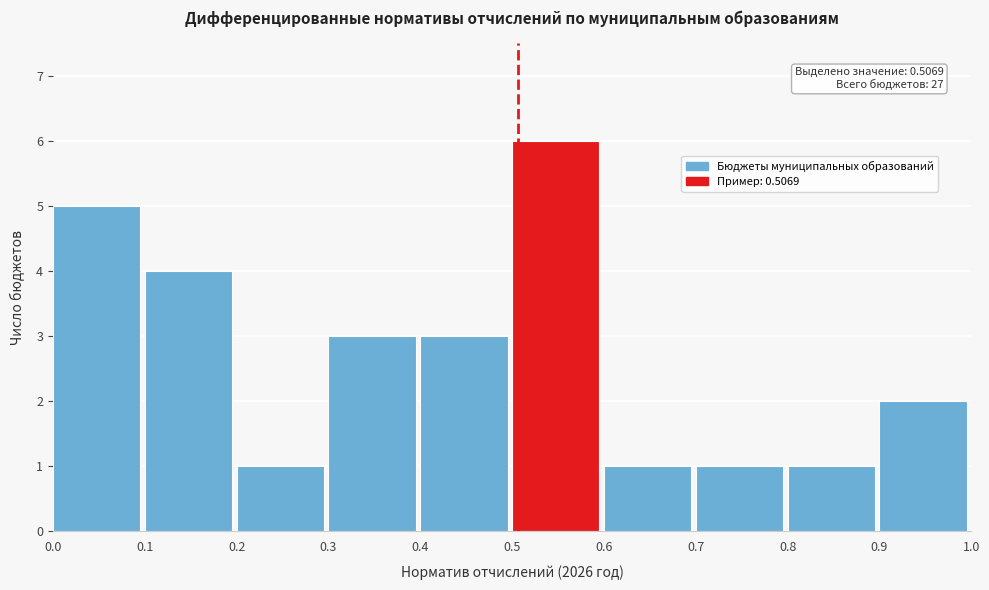

Over which range of the x-axis is the bar tallest?

0.5 to 0.6